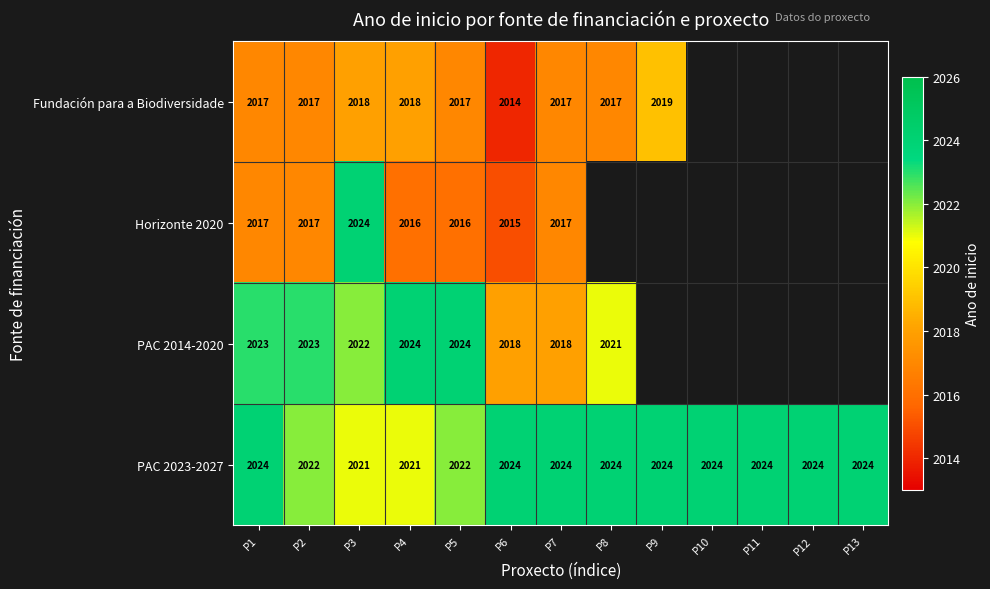

True or false: PAC 2023-2027 has a value of 2684 at P3.

False